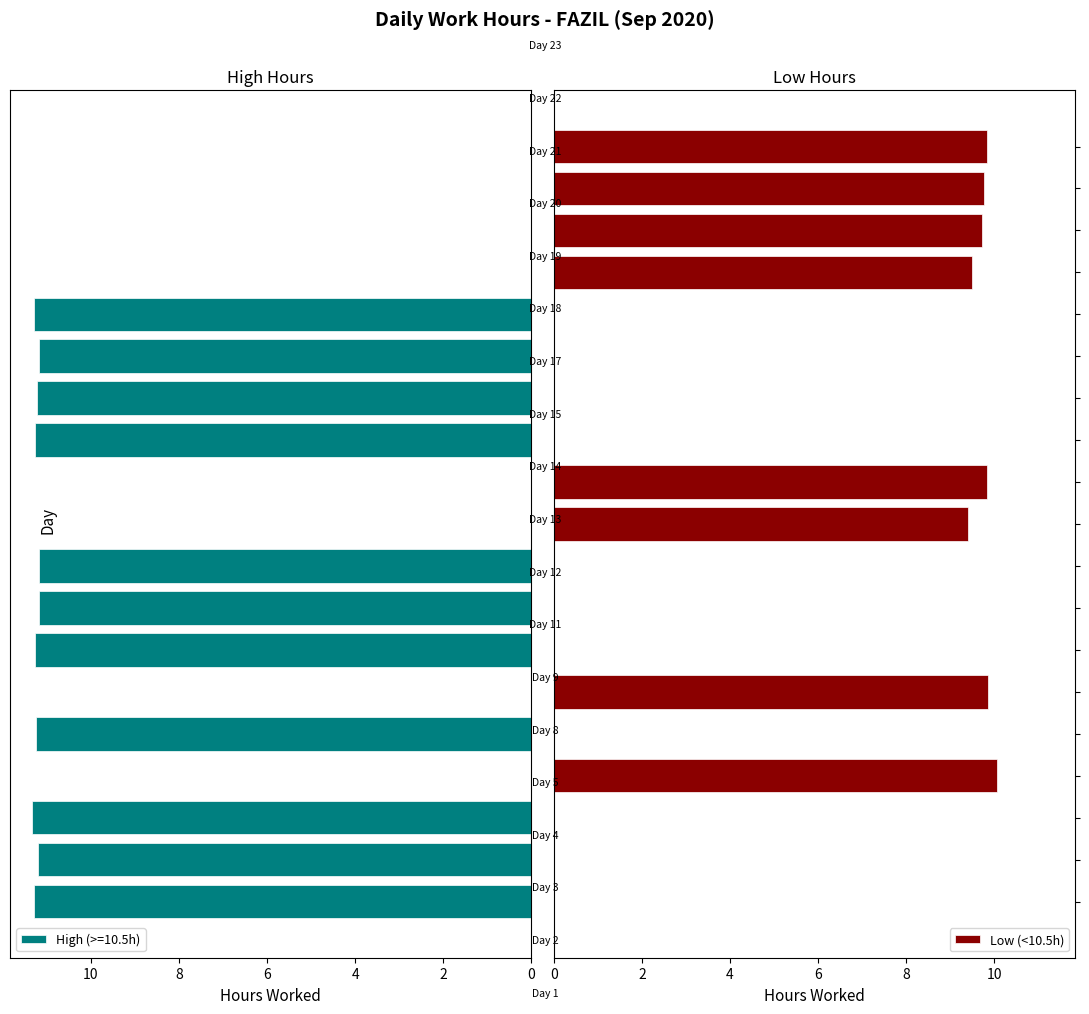

What is the label of the 5th bar from the left?

8